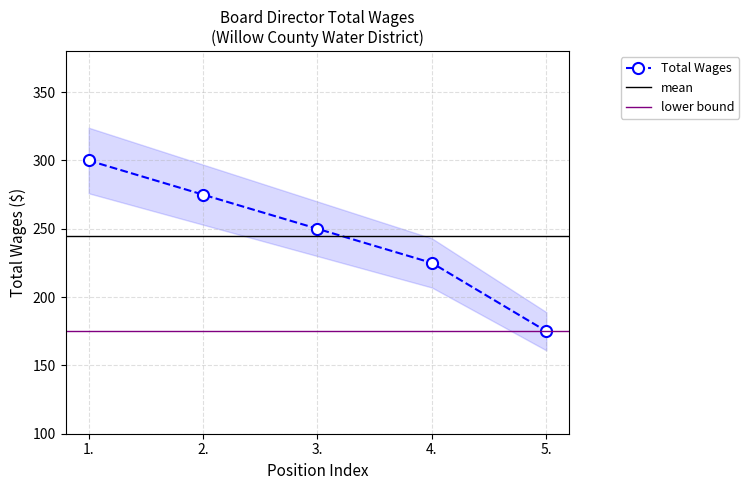

True or false: the data shows 275 at 2..

True